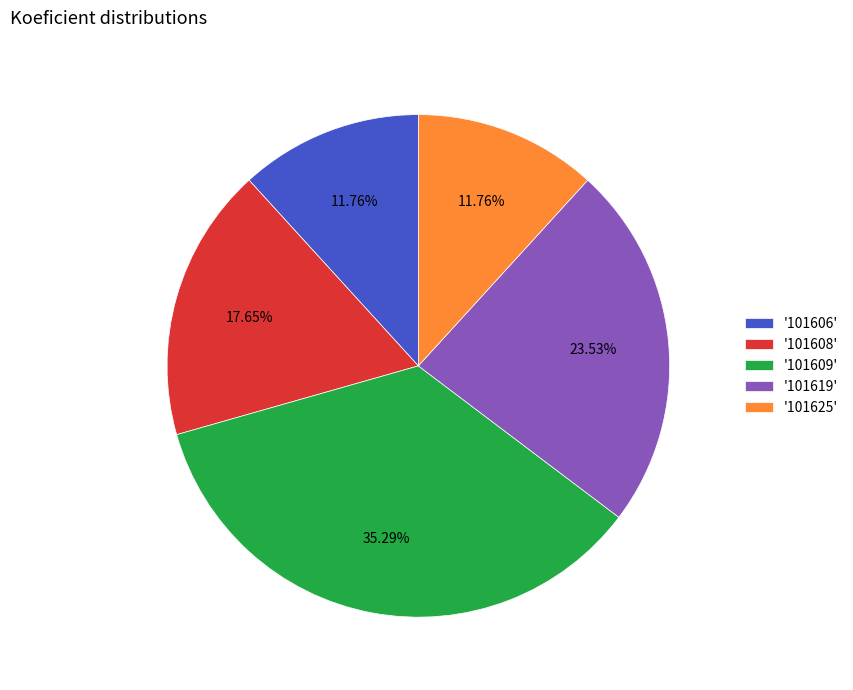

Is the sum of '101625' and '101606' greater than half?

No